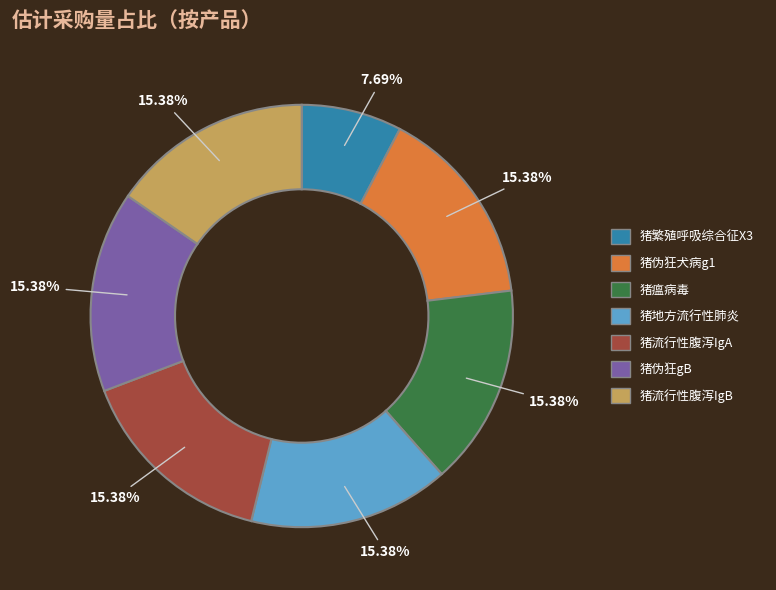

Is there a majority slice in this chart?

No